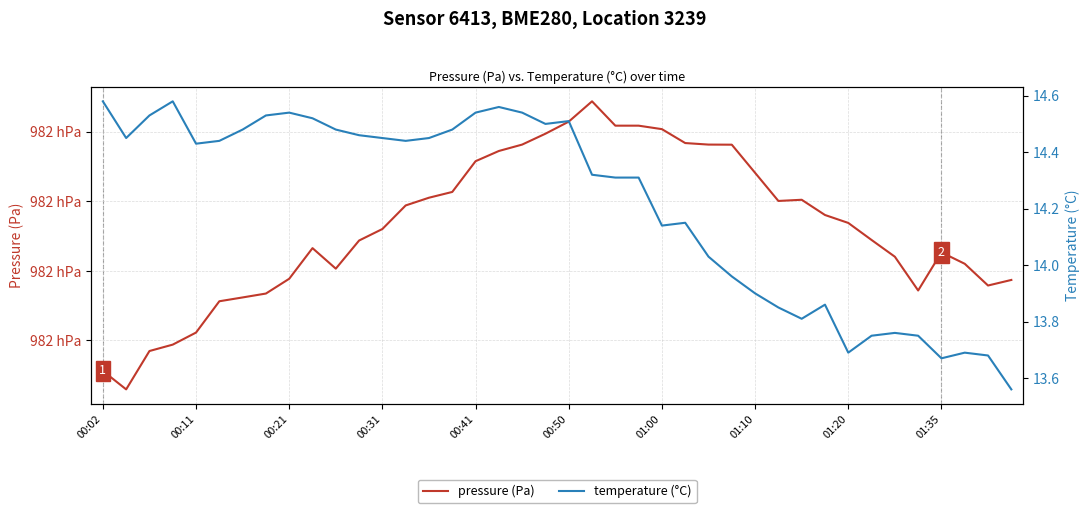

At which label does pressure (Pa) first exceed 98213?

13